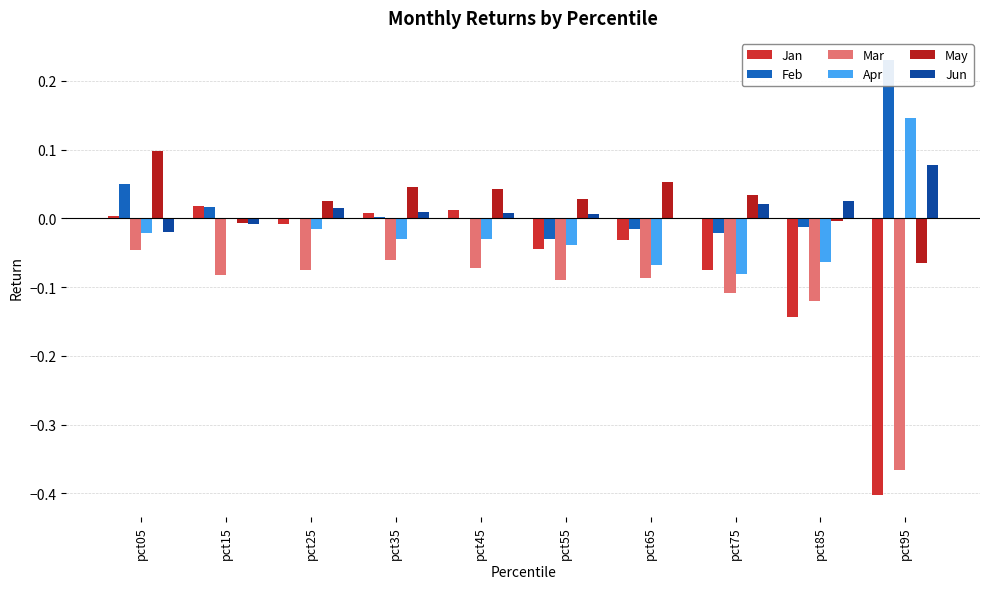

At which category is the sum across all series the highest?

pct05